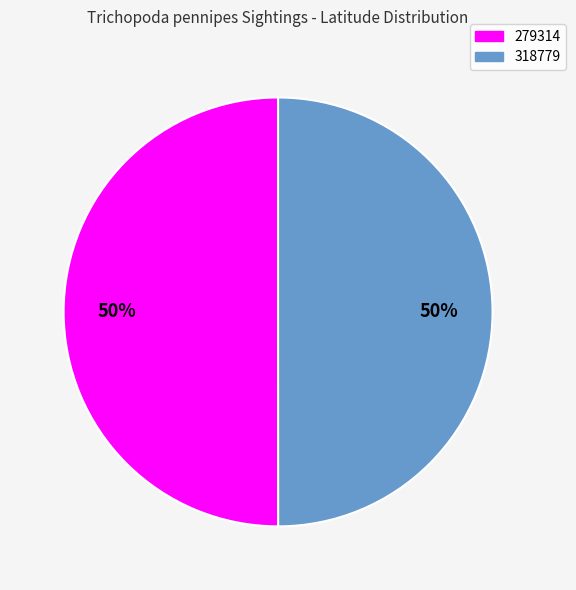

To the nearest percent, what portion does 279314 represent?

50%